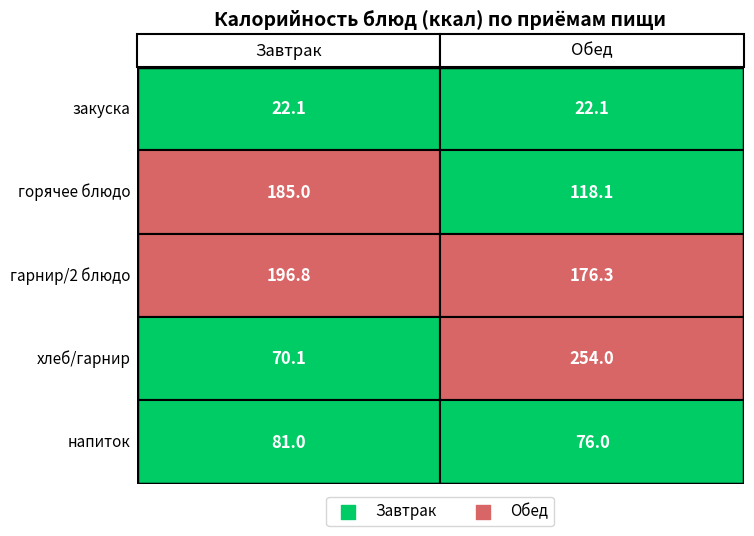

Is it true that Обед equals 254.0 at 3?

True